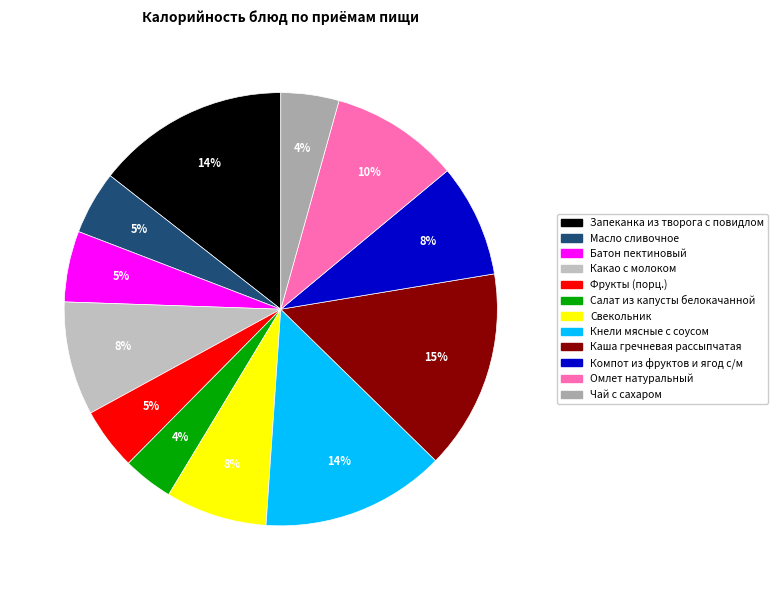

Approximately how many times larger is the value at Омлет натуральный compared to Запеканка из творога с повидлом?

0.7